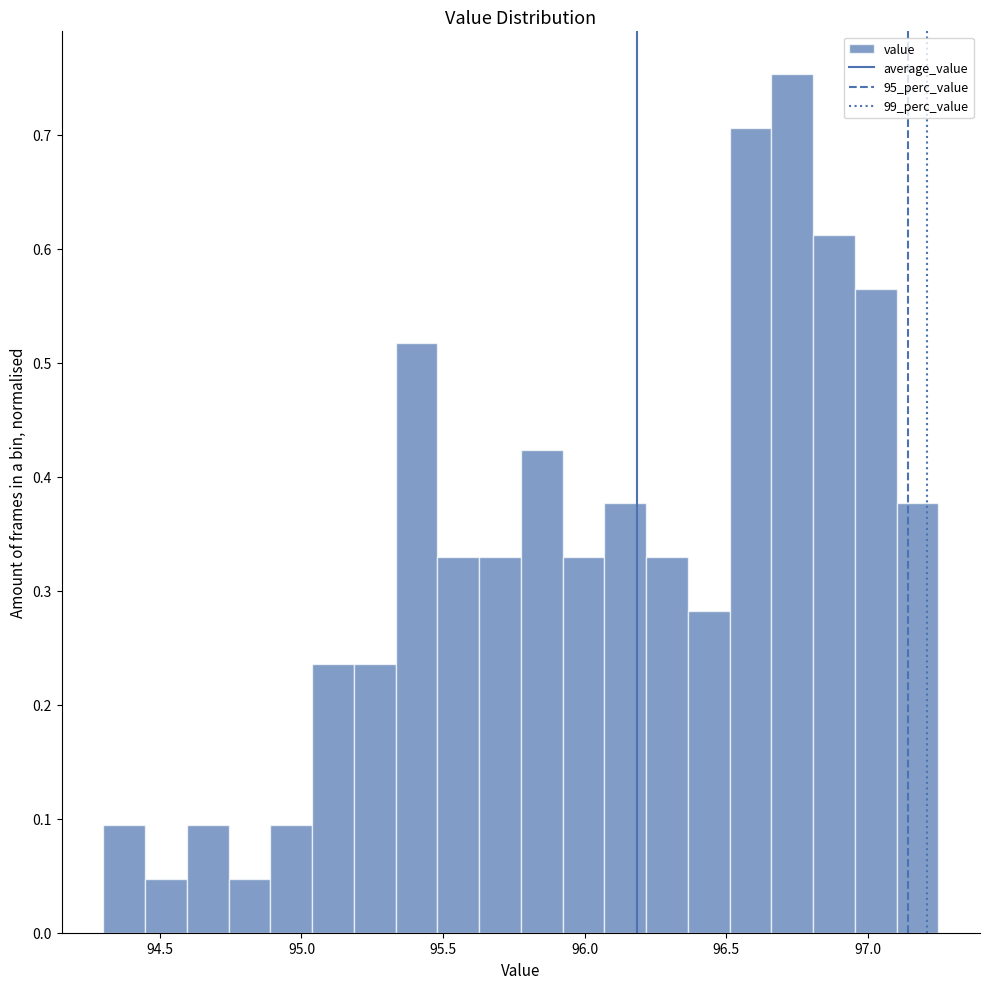

Around what value on the x-axis is the tallest bar? Give the approximate position of its centre, as read against the axis.

96.75